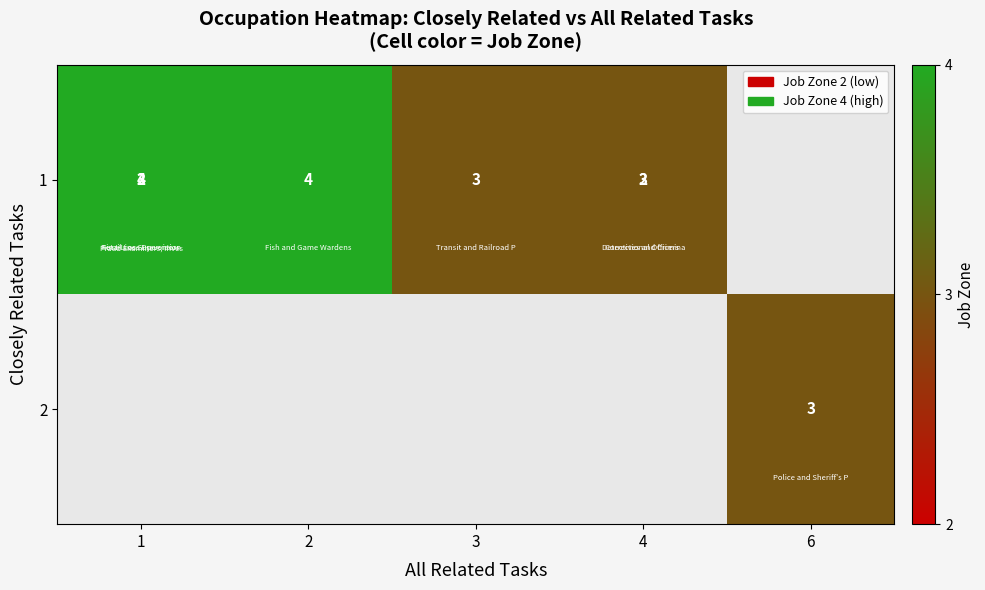

What is the greatest value displayed?

4.0